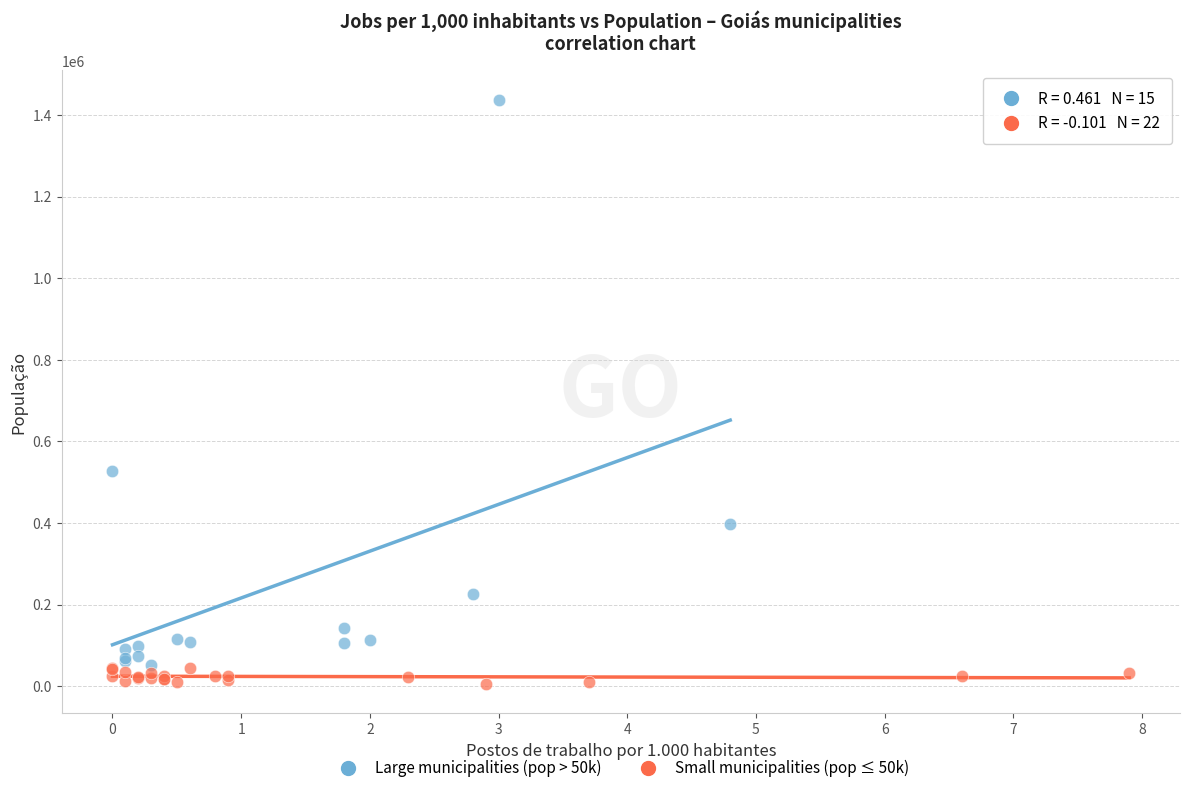

What are all the series names shown in the legend?

Large municipalities (pop > 50k), Small municipalities (pop ≤ 50k)